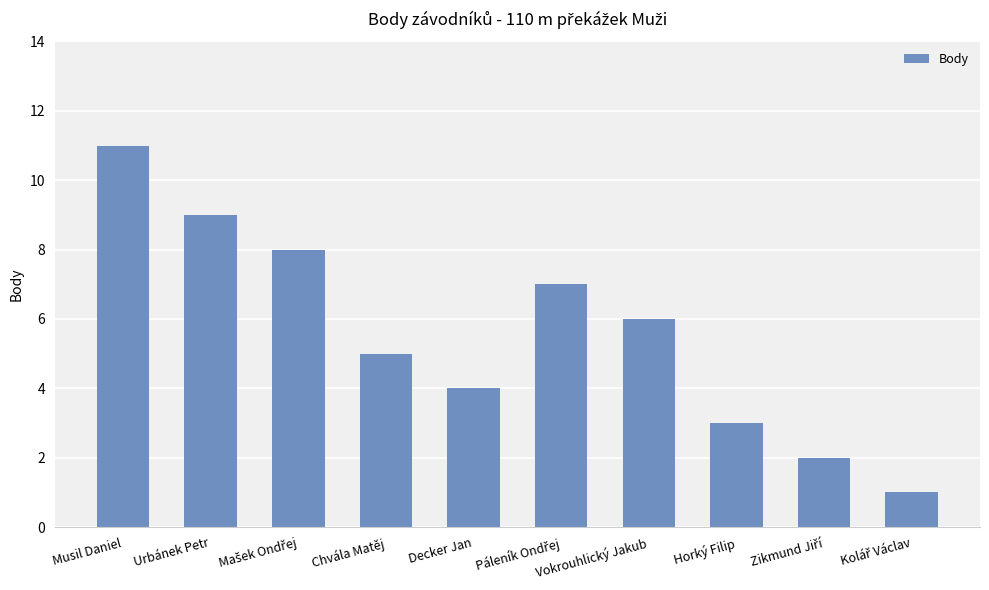

Reading right to left, list all the values displayed in this chart.

1	2	3	6	7	4	5	8	9	11